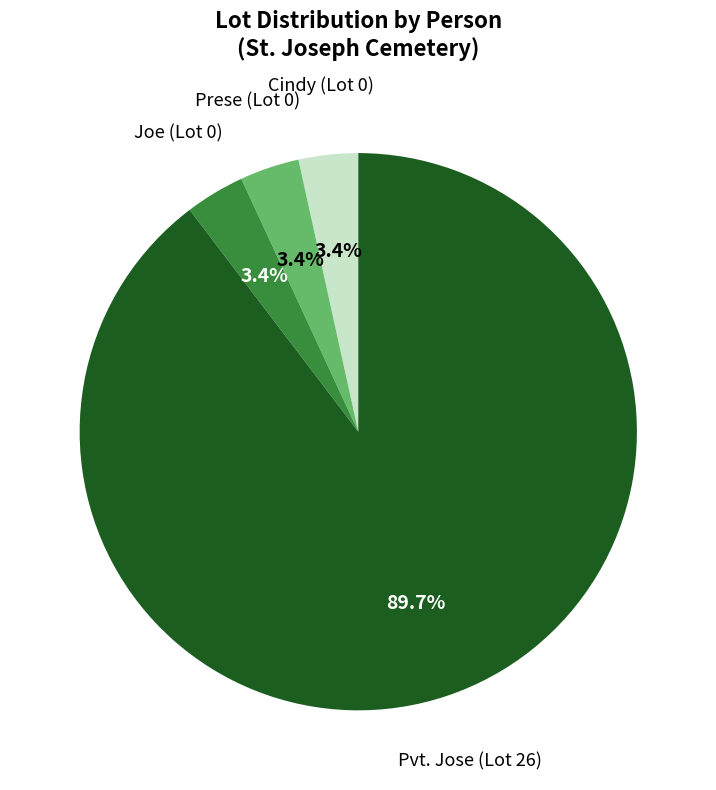

Is there a majority slice in this chart?

Yes